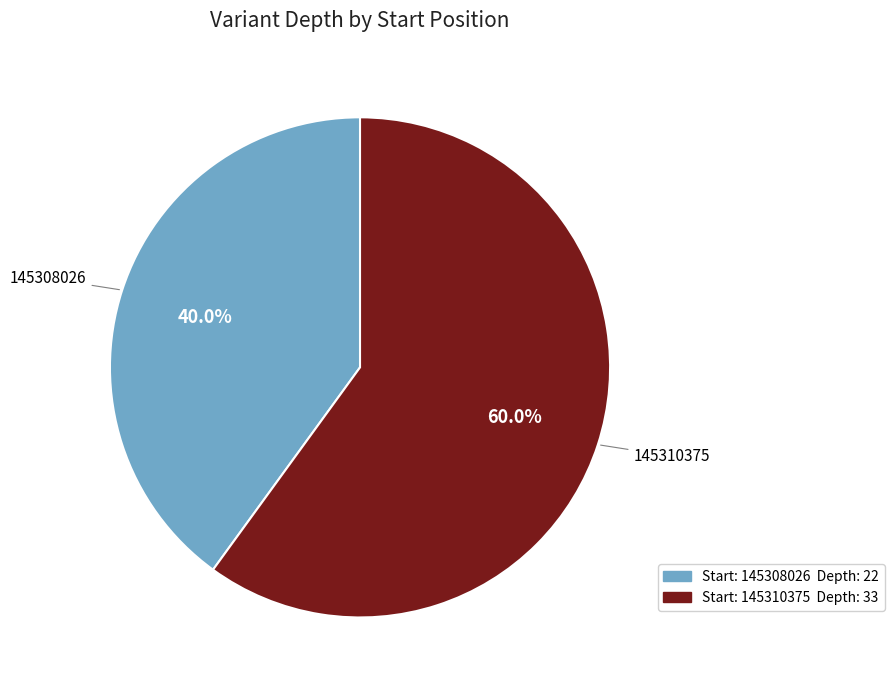

Does any single category account for the majority?

Yes